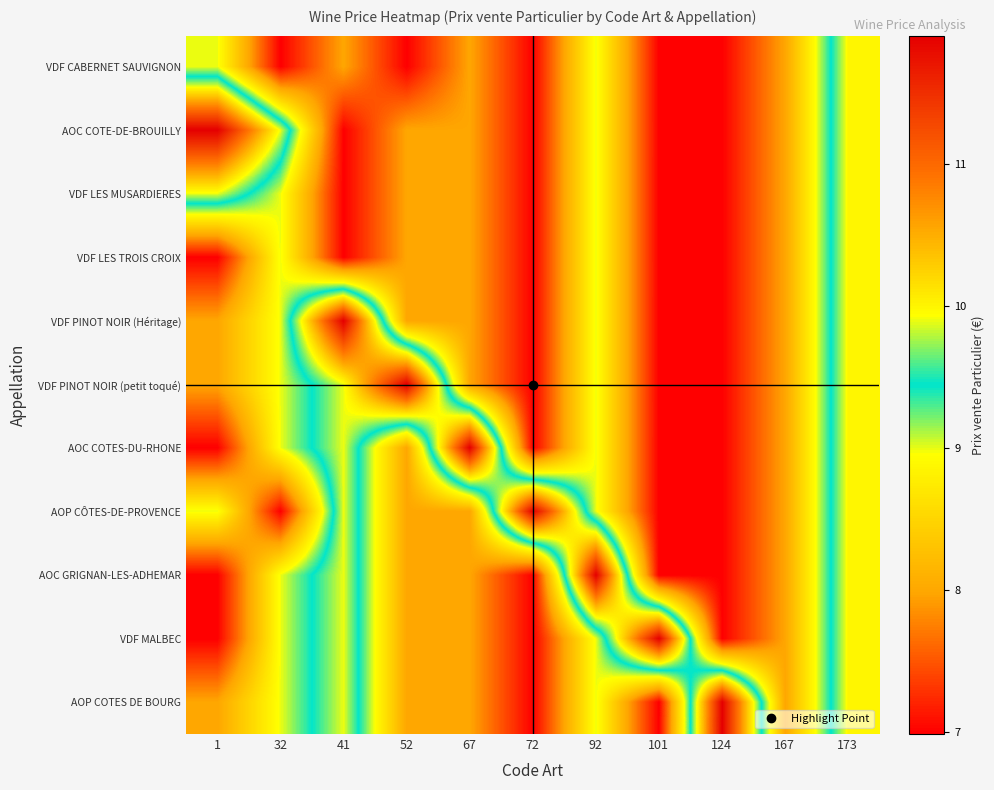

Which has a higher value, 72 or 167?

167